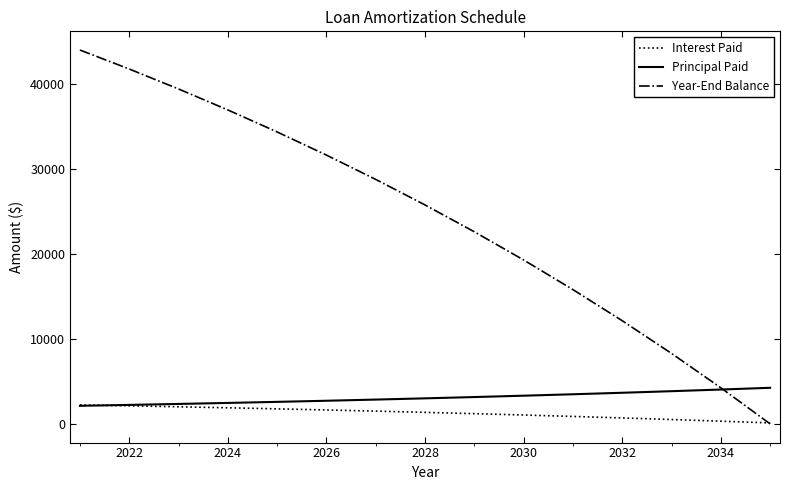

Which series has the largest range (max minus min)?

Year-End Balance